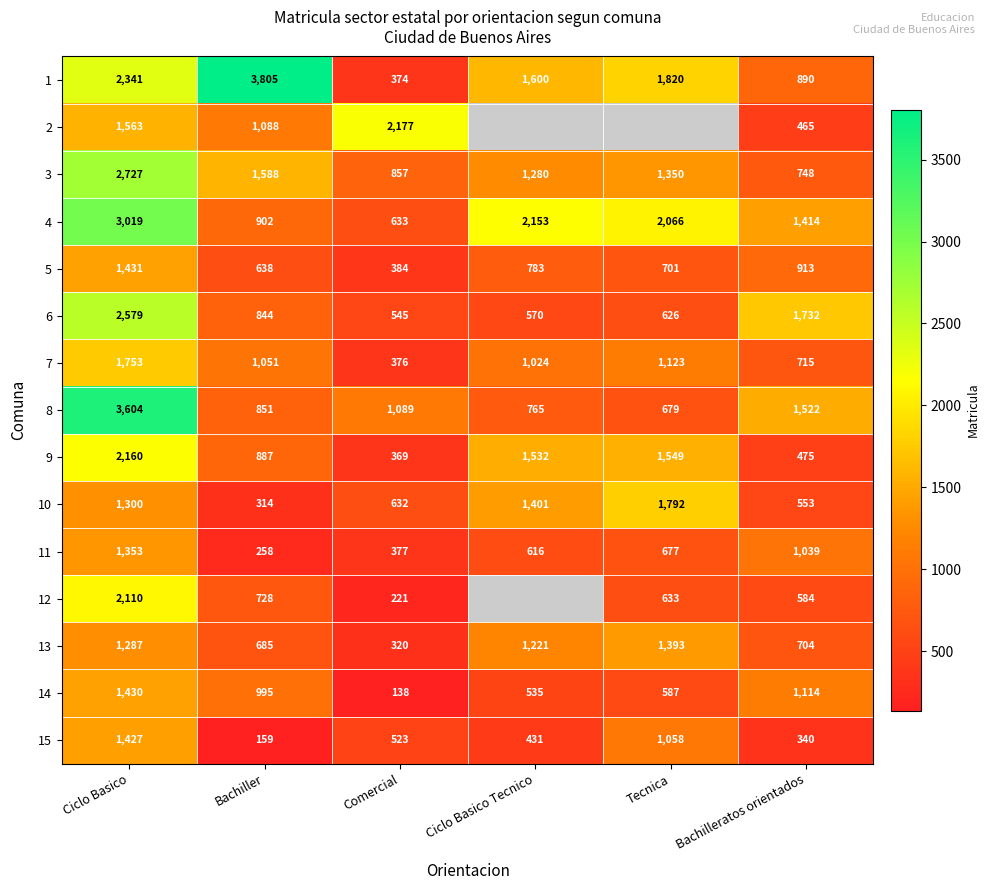

Where is 3 nearest to the value 1737?

Bachiller